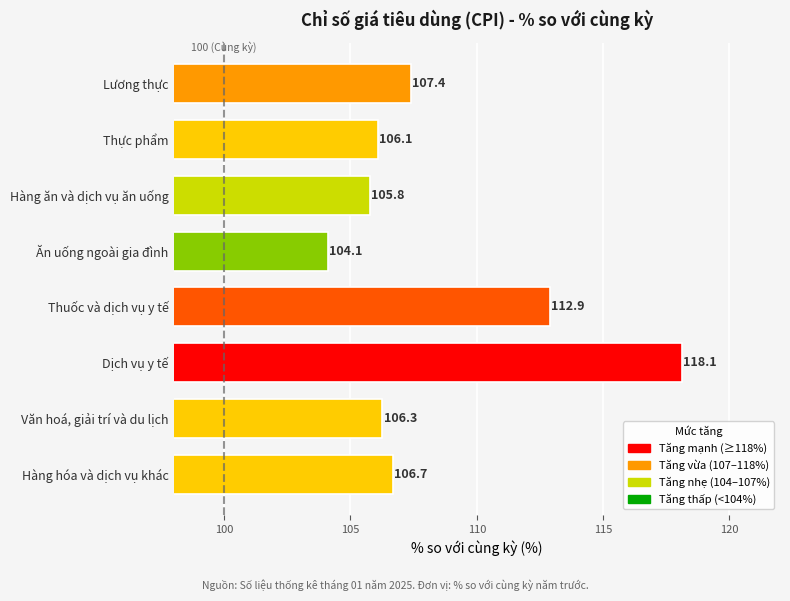

List the labels in order of value, smallest first.

Ăn uống ngoài gia đình, Hàng ăn và dịch vụ ăn uống, Thực phẩm, Văn hoá, giải trí và du lịch, Hàng hóa và dịch vụ khác, Lương thực, Thuốc và dịch vụ y tế, Dịch vụ y tế